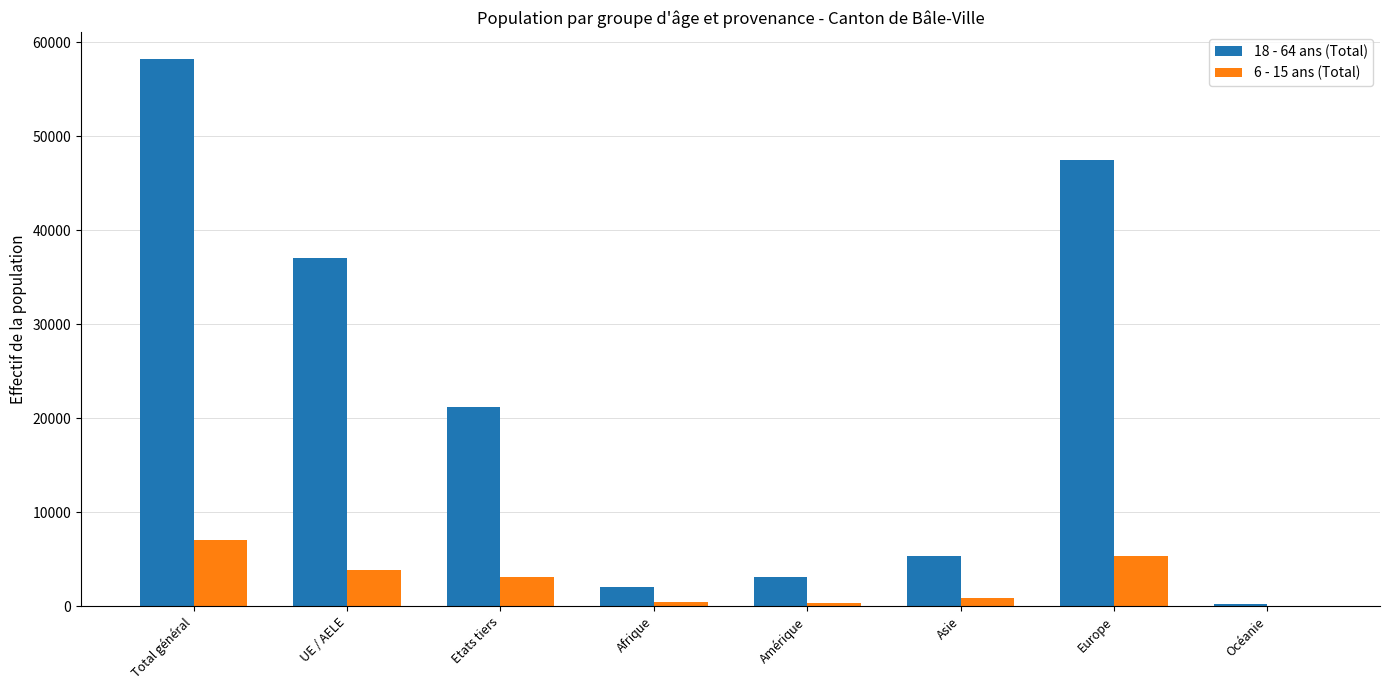

At which category is the sum across all series the highest?

Total général